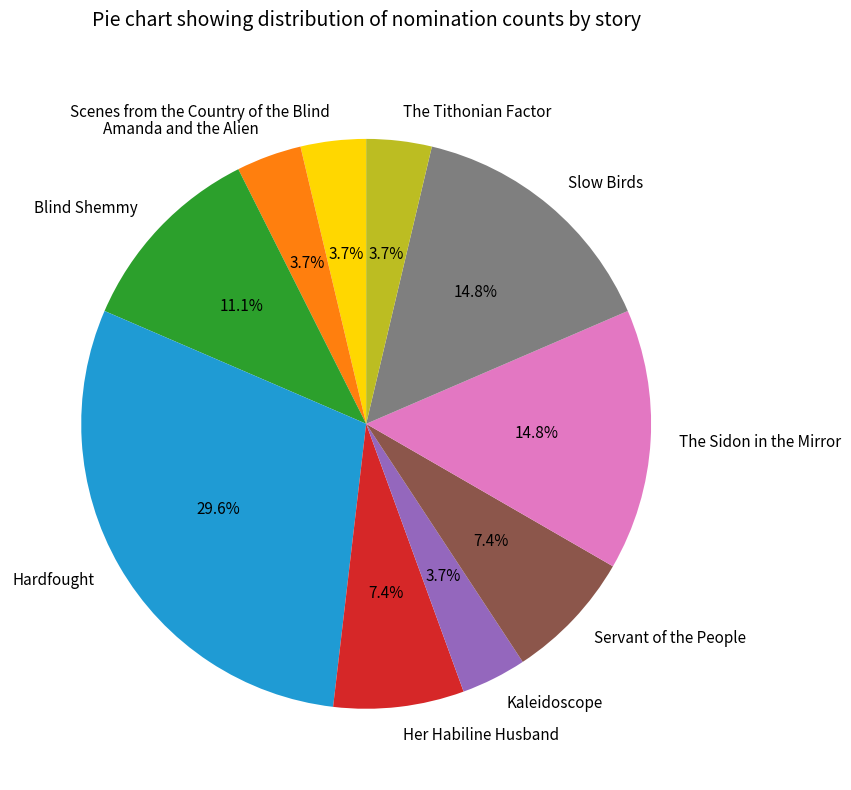

How many slices are in this pie chart?

10